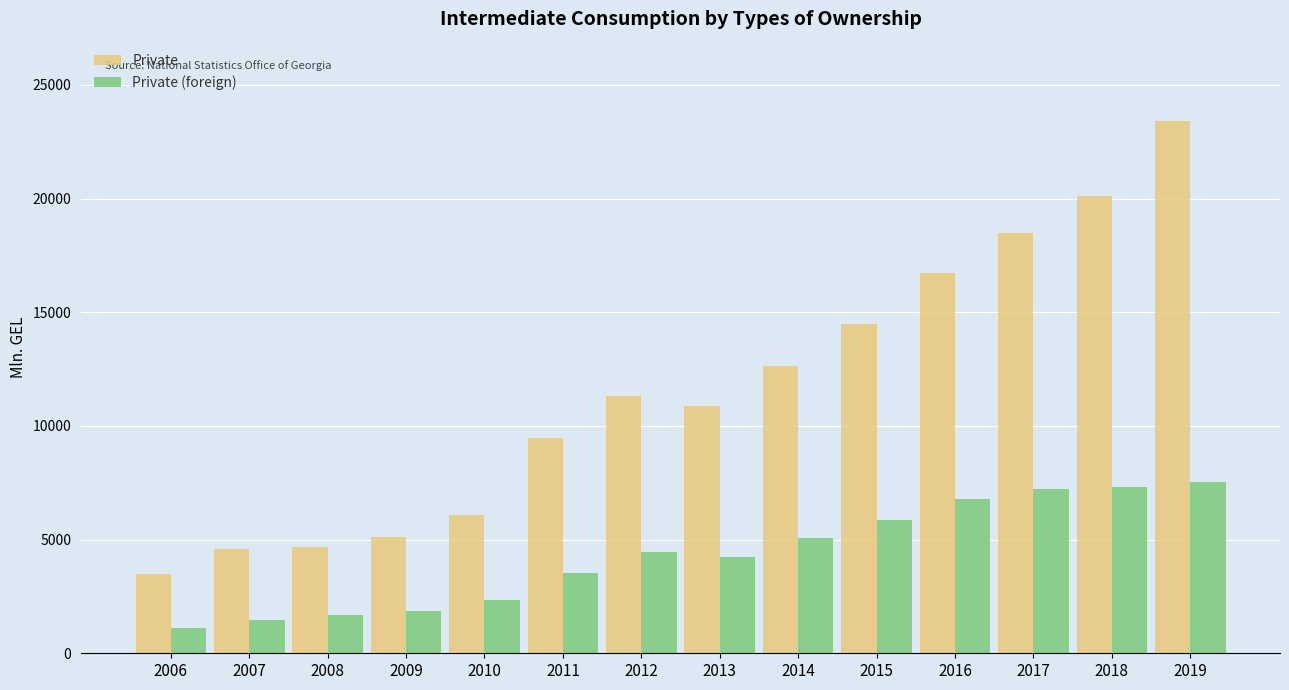

What is the difference between the Private values at 2007 and 2014?

8034.4